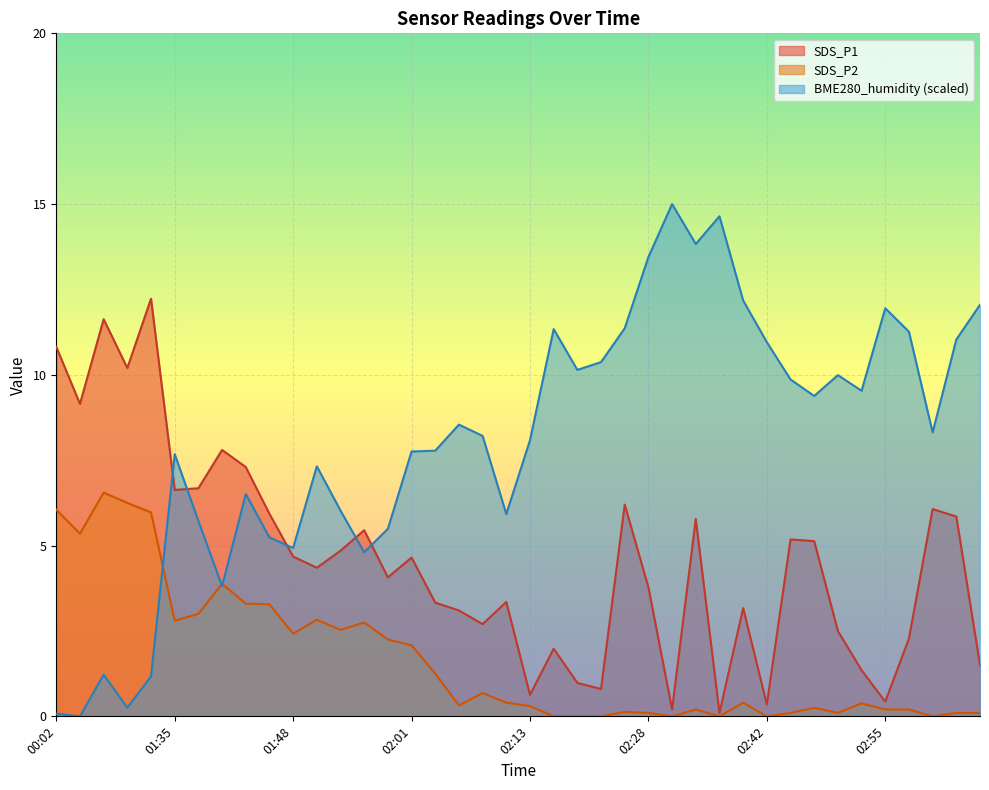

List the labels in order of BME280_humidity value, largest first.

02:31, 02:36, 02:33, 02:28, 02:39, 03:06, 02:55, 02:25, 02:16, 02:57, 03:03, 02:42, 02:22, 02:19, 02:49, 02:44, 02:52, 02:46, 02:06, 03:00, 02:08, 02:13, 02:03, 02:01, 01:35, 01:51, 01:43, 01:53, 02:11, 01:38, 01:58, 01:45, 01:48, 01:56, 01:40, 00:12, 00:17, 00:15, 00:02, 00:10